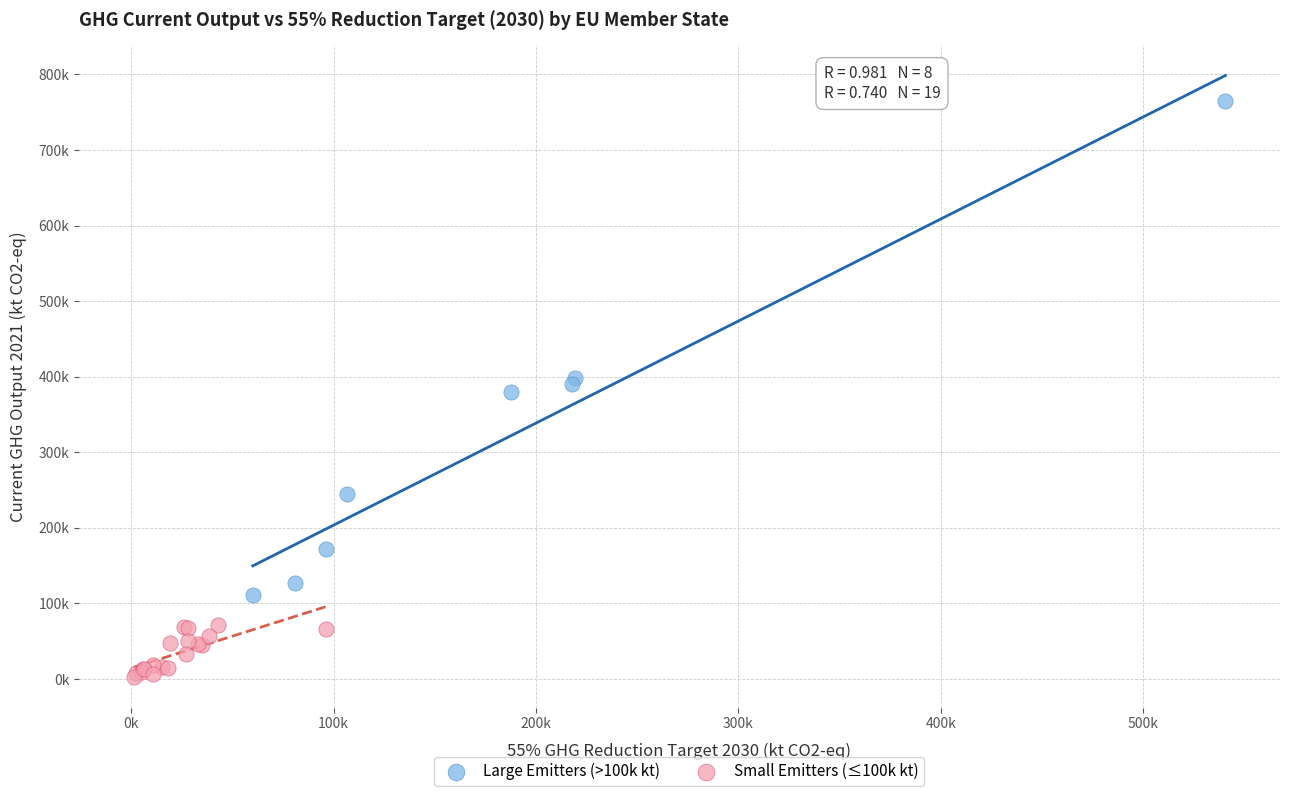

What are all the series names shown in the legend?

Large Emitters (>100k kt), Small Emitters (≤100k kt)